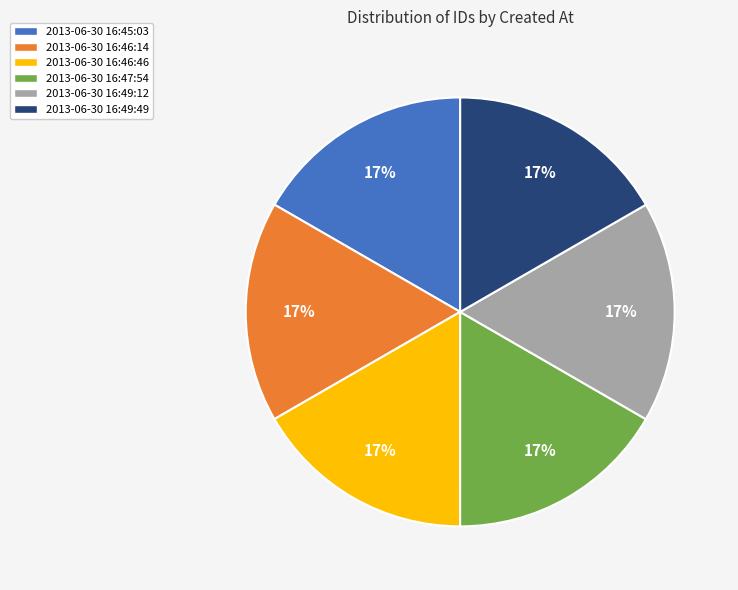

True or false: 2013-06-30 16:46:46 accounts for 23% of the total.

False